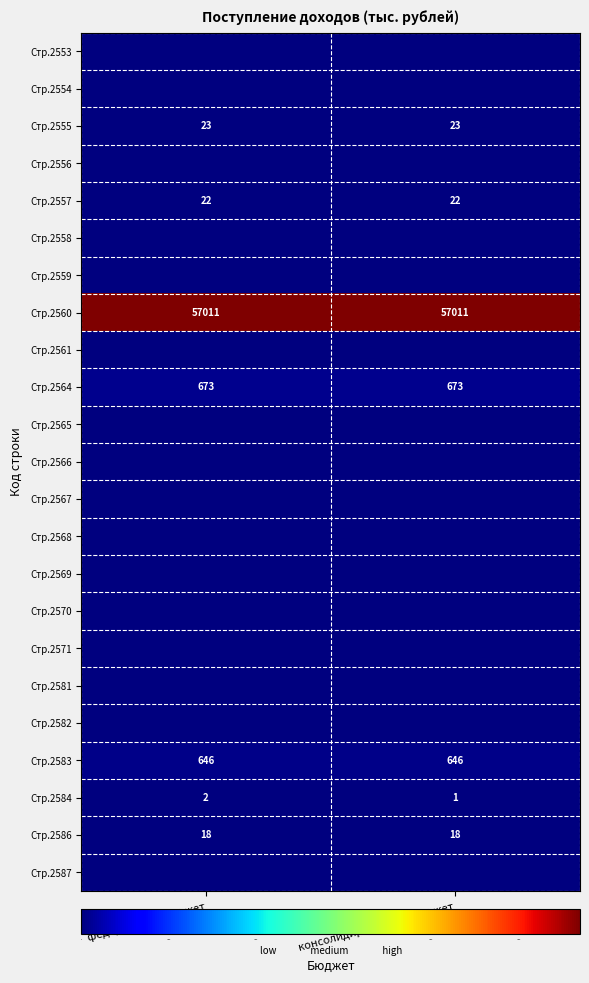

What is the difference between the maximum and minimum values in the Стр.2584 series?

1